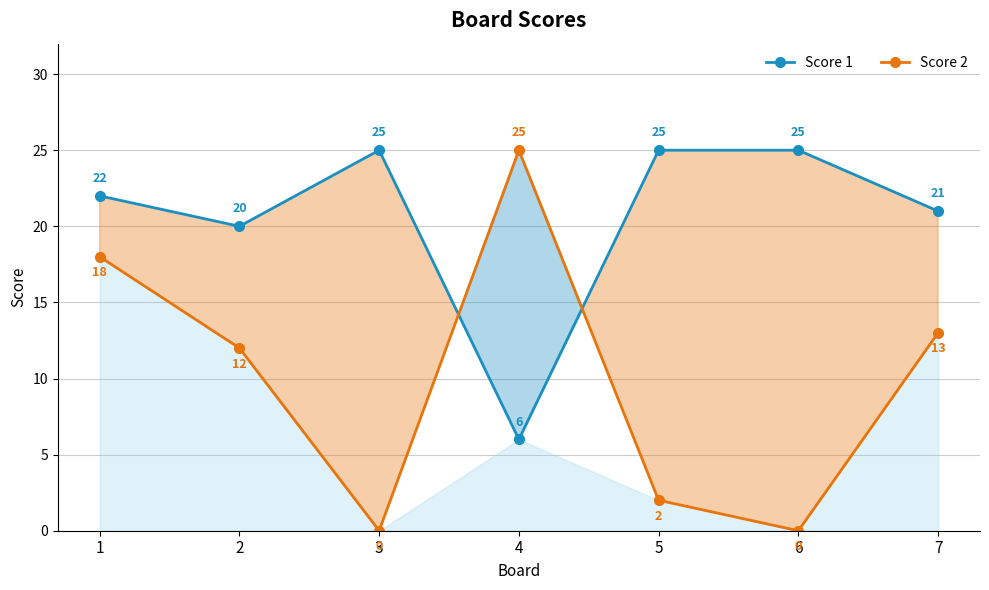

How many distinct data groups are displayed?

2